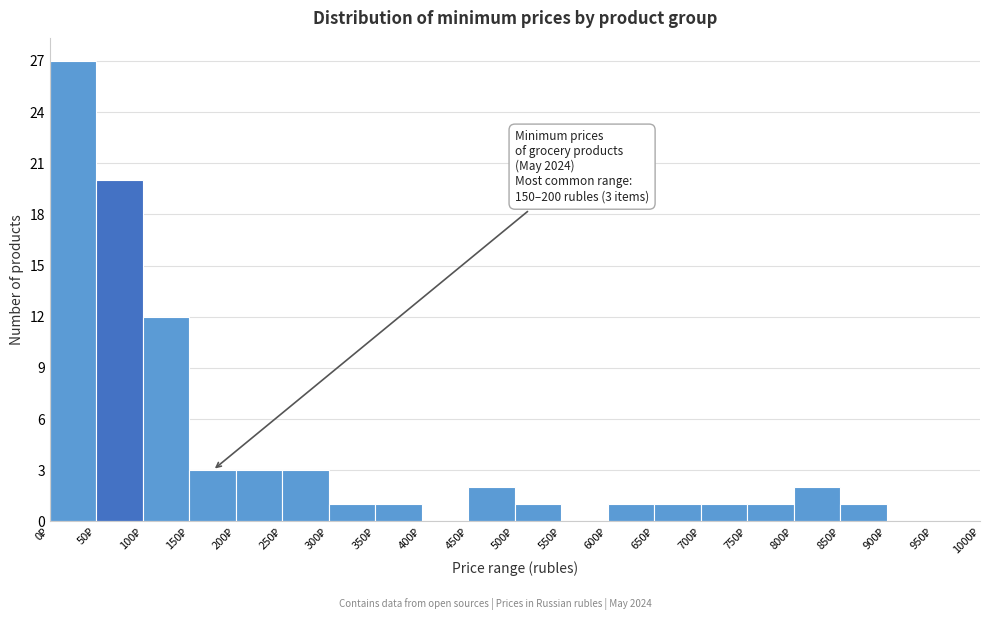

Which range on the x-axis has the tallest bar?

0 to 50